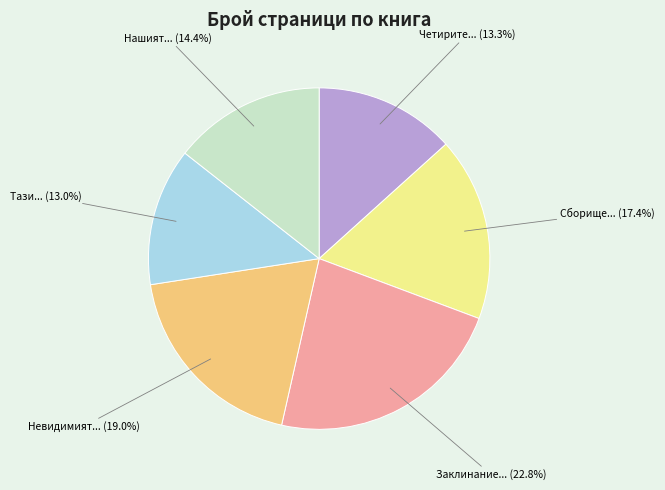

How many segments does this pie chart have?

6